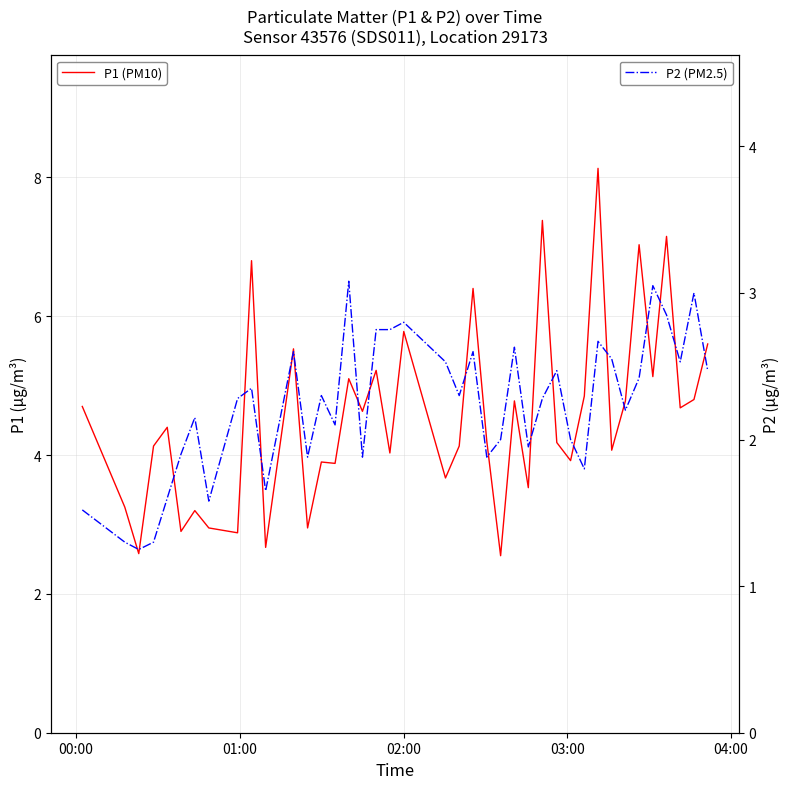

True or false: P2 (PM2.5) and P1 (PM10) cross at least once.

False